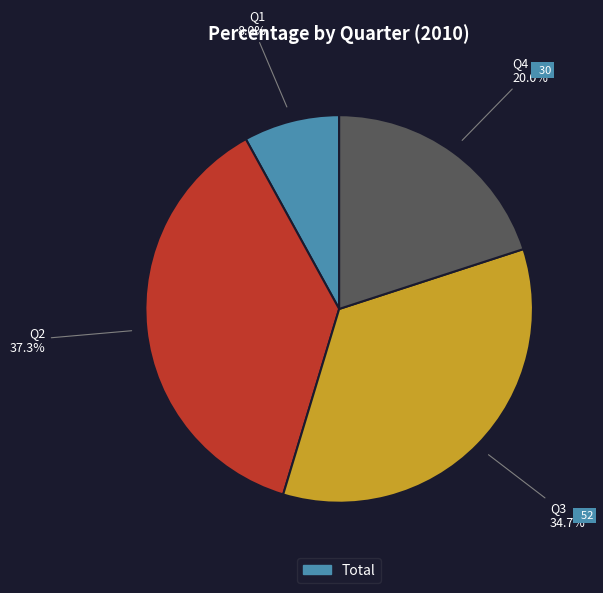

What is the smallest slice in the pie chart?

Q1